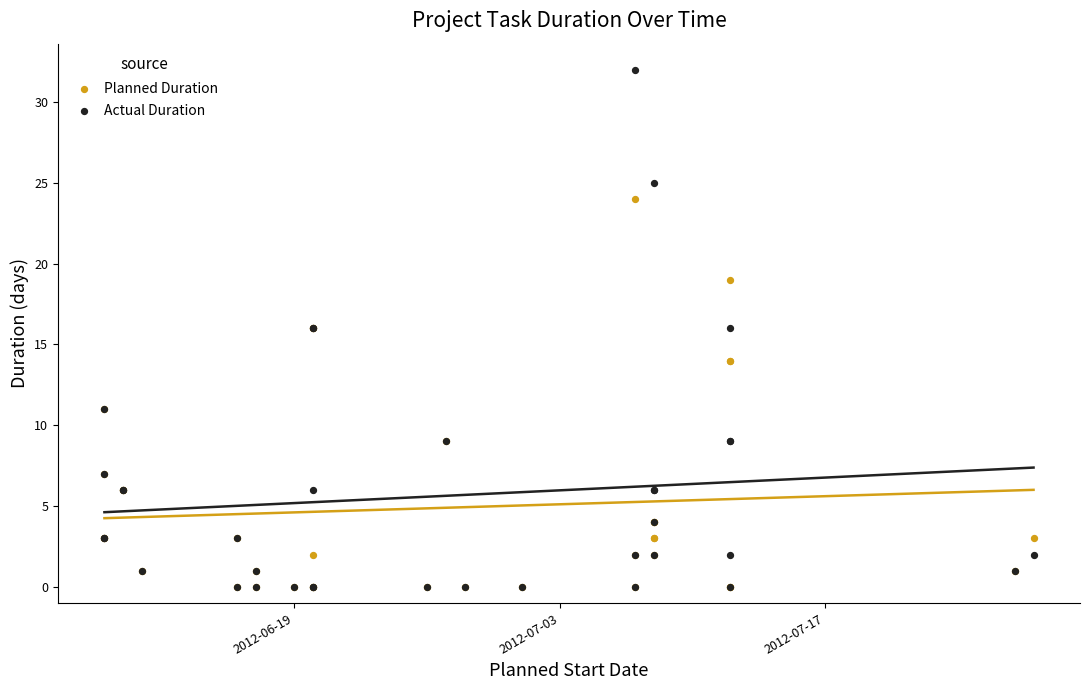

What are all the series names shown in the legend?

Planned Duration, Actual Duration